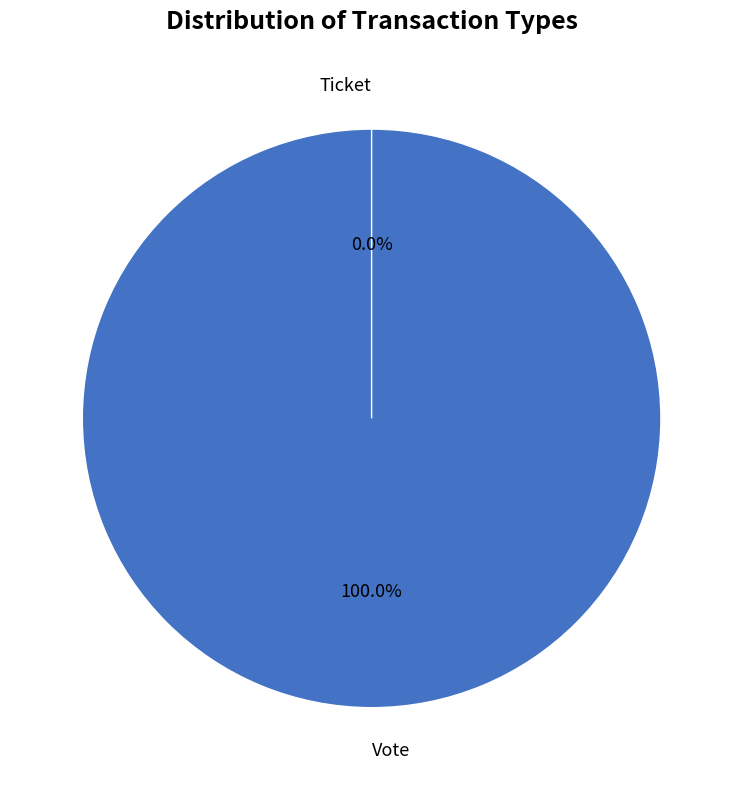

Is it true that Vote is 100% of the pie?

True